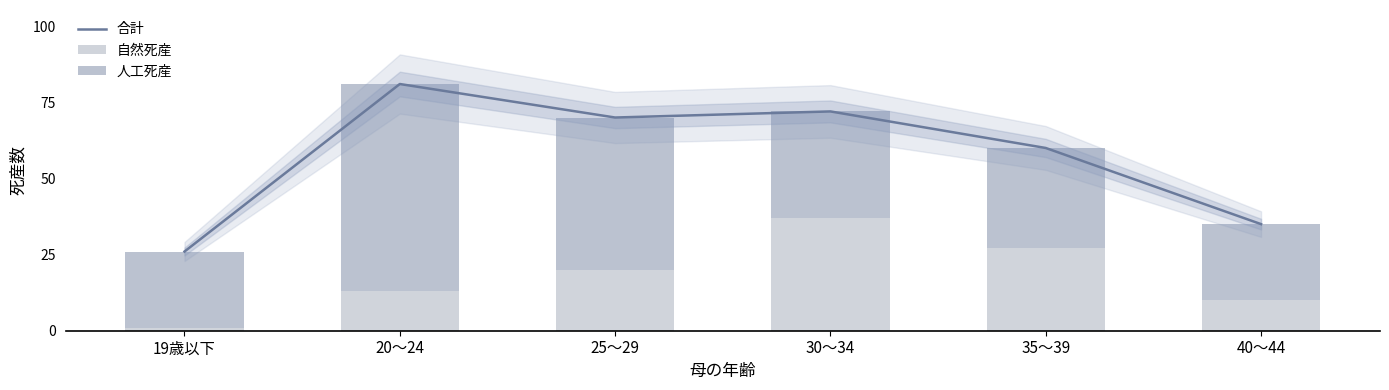

How many values in the 自然死産 series exceed 20?

2